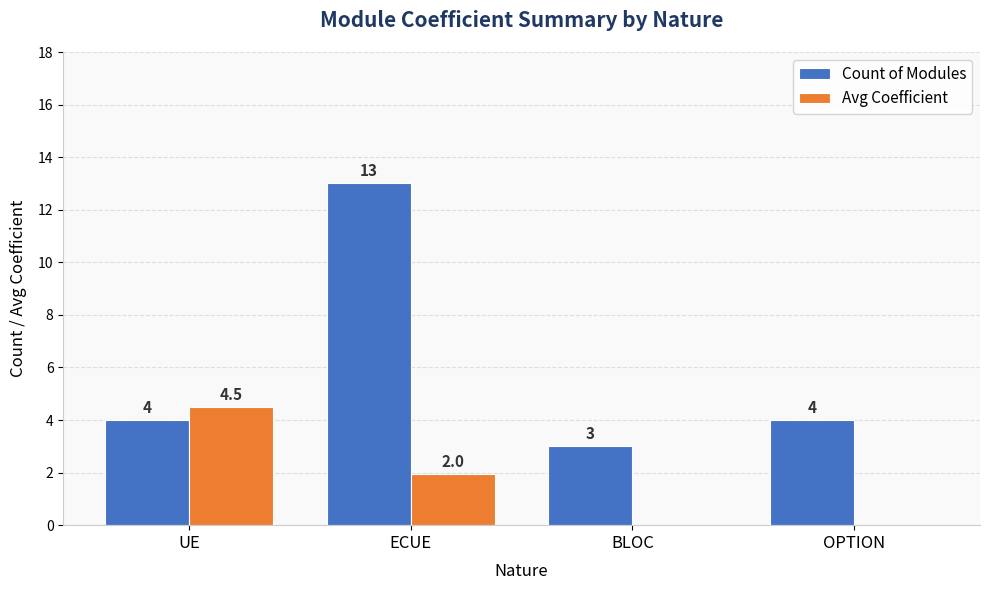

What is the average value of the Avg Coefficient series?

1.6